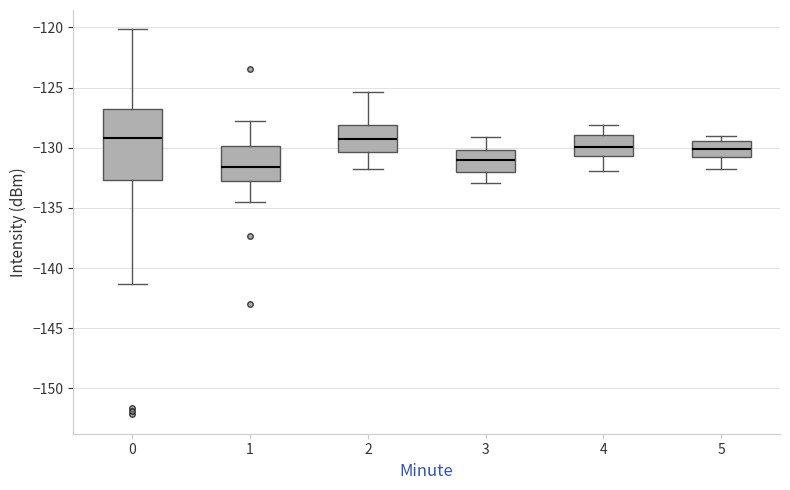

Reading left to right, transcribe this box plot: for each box, give where its median line is, the range the box spans, and where its two whiskers end, as read against the y-axis. The values are not printed on the chart, so give them approximately, as read against the axis.

0: median -129.0, box -132.5 to -127.0, whiskers -141.5 to -120.0
1: median -131.5, box -133.0 to -130.0, whiskers -134.5 to -128.0
2: median -129.5, box -130.5 to -128.0, whiskers -132.0 to -125.5
3: median -131.0, box -132.0 to -130.0, whiskers -133.0 to -129.0
4: median -130.0, box -130.5 to -129.0, whiskers -132.0 to -128.0
5: median -130.0, box -131.0 to -129.5, whiskers -132.0 to -129.0